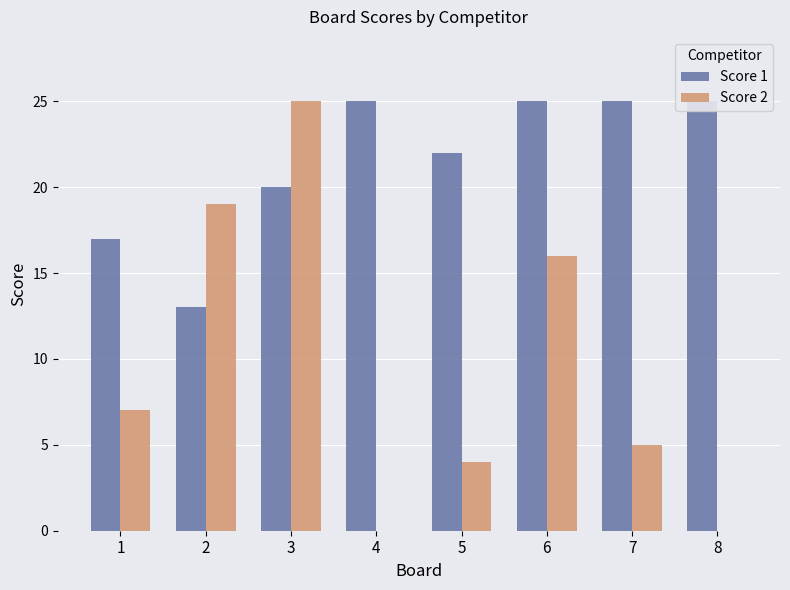

True or false: Score 1 has a value of 42 at 4.

False